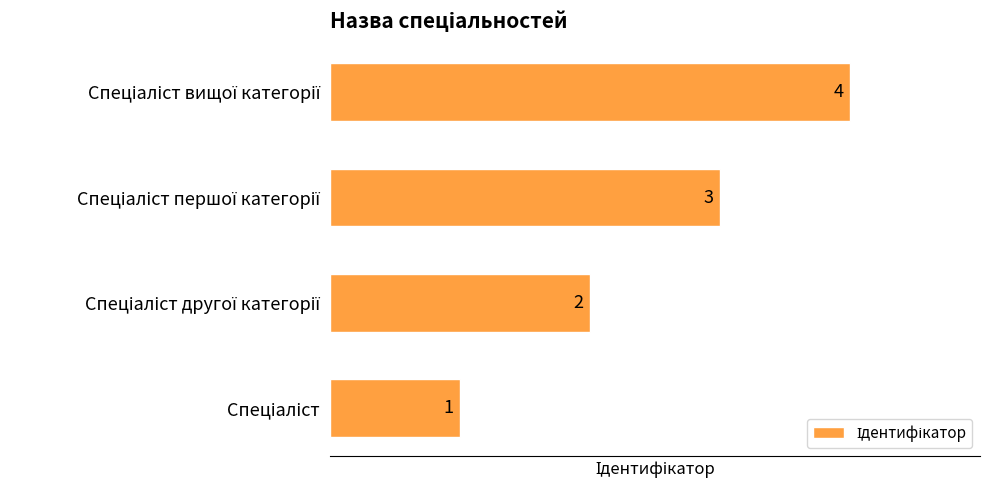

Count the values in the range 2 to 4.

3